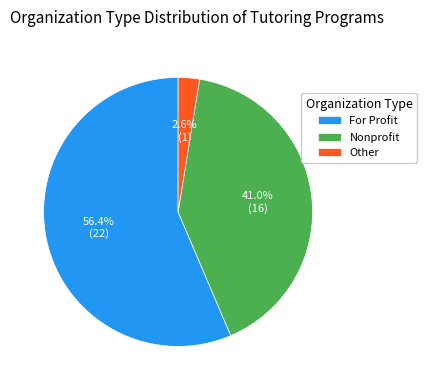

Is it true that For Profit is 41% of the pie?

False